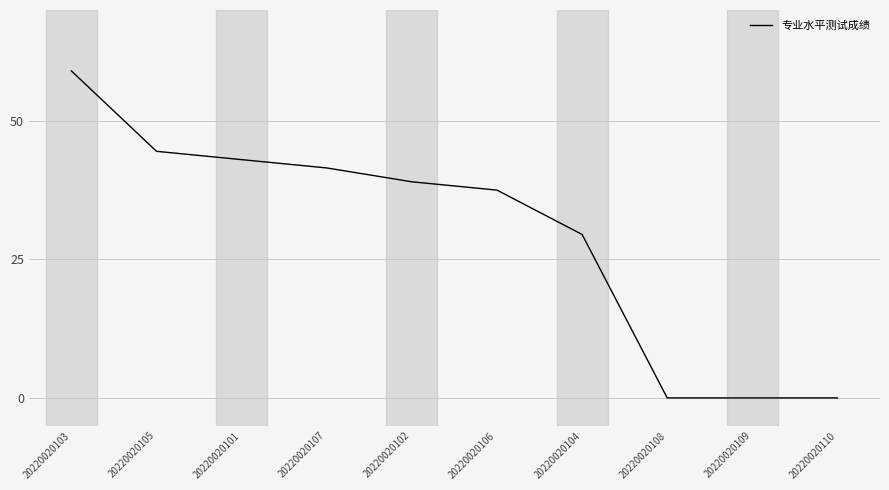

What is the sum of the values at 20220020108 and 20220020104?

29.5